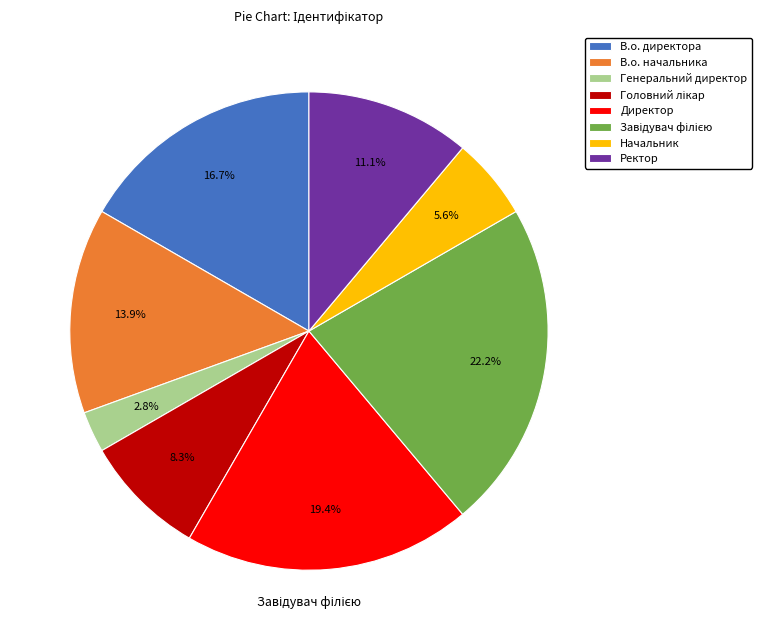

How many slices are in this pie chart?

8